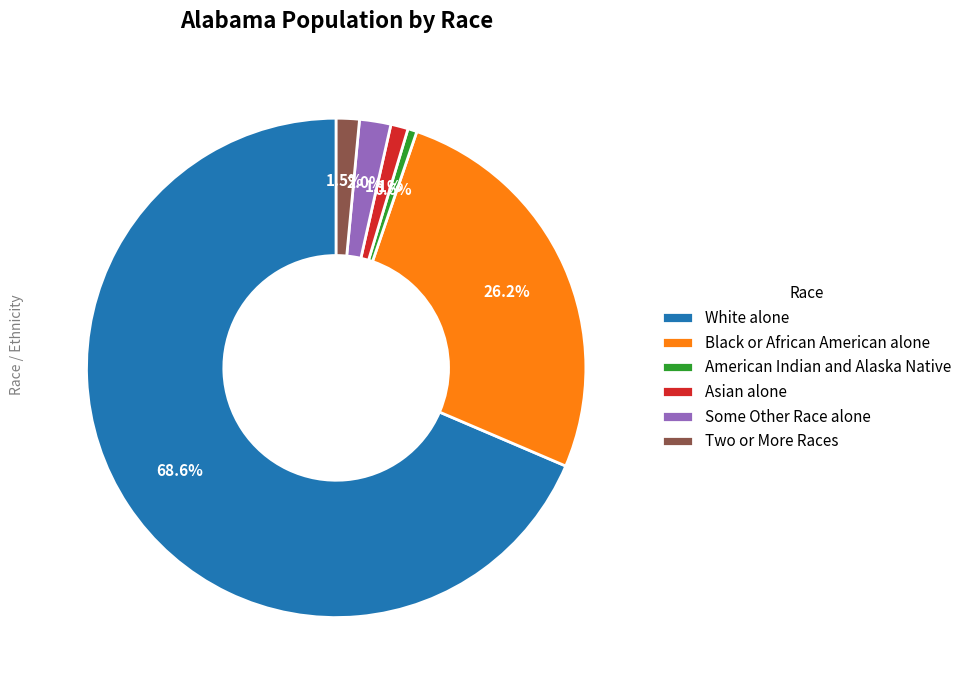

To the nearest percent, what percentage of the pie is White alone?

69%